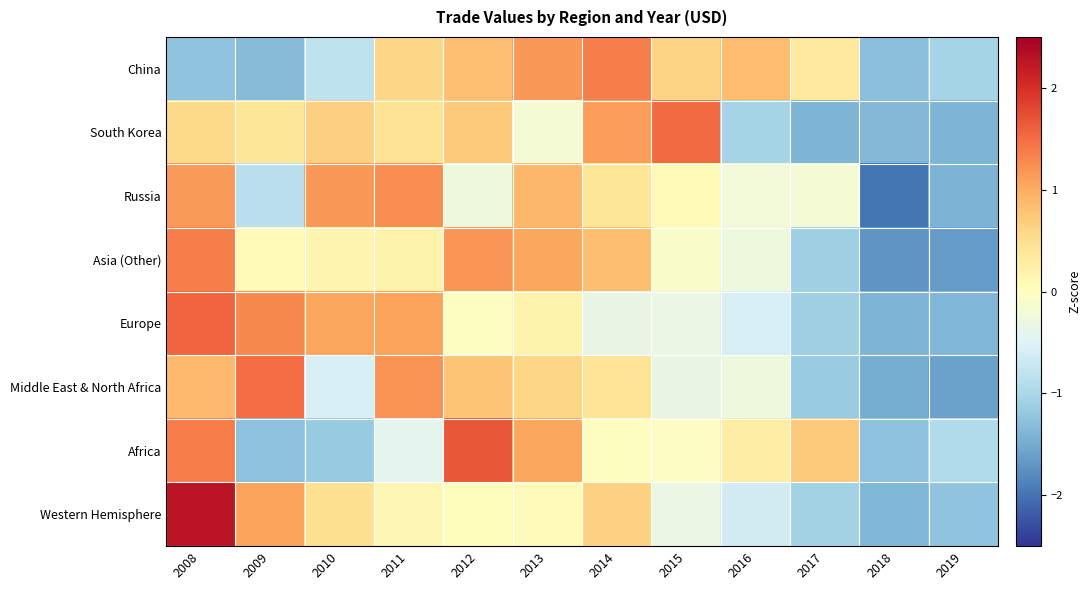

Reading right to left, transcribe all the data shown in this chart.

China: 2019=-1.0	2018=-1.3	2017=0.3	2016=0.8	2015=0.6	2014=1.4	2013=1.2	2012=0.8	2011=0.6	2010=-0.8	2009=-1.3	2008=-1.2
South Korea: 2019=-1.4	2018=-1.4	2017=-1.4	2016=-1.0	2015=1.5	2014=1.1	2013=-0.2	2012=0.7	2011=0.4	2010=0.7	2009=0.4	2008=0.6
Russia: 2019=-1.4	2018=-2.0	2017=-0.2	2016=-0.2	2015=0.1	2014=0.4	2013=0.9	2012=-0.3	2011=1.2	2010=1.2	2009=-0.9	2008=1.2
Asia (Other): 2019=-1.6	2018=-1.7	2017=-1.1	2016=-0.3	2015=-0.1	2014=0.8	2013=1.0	2012=1.2	2011=0.2	2010=0.1	2009=0.1	2008=1.4
Europe: 2019=-1.4	2018=-1.4	2017=-1.1	2016=-0.6	2015=-0.3	2014=-0.3	2013=0.2	2012=-0.0	2011=1.1	2010=1.1	2009=1.3	2008=1.6
Middle East & North Africa: 2019=-1.6	2018=-1.5	2017=-1.1	2016=-0.3	2015=-0.3	2014=0.4	2013=0.6	2012=0.8	2011=1.2	2010=-0.6	2009=1.5	2008=0.9
Africa: 2019=-1.0	2018=-1.3	2017=0.7	2016=0.3	2015=-0.0	2014=-0.0	2013=1.0	2012=1.7	2011=-0.4	2010=-1.2	2009=-1.3	2008=1.4
Western Hemisphere: 2019=-1.2	2018=-1.4	2017=-1.1	2016=-0.6	2015=-0.3	2014=0.6	2013=0.0	2012=0.0	2011=0.1	2010=0.5	2009=1.1	2008=2.3